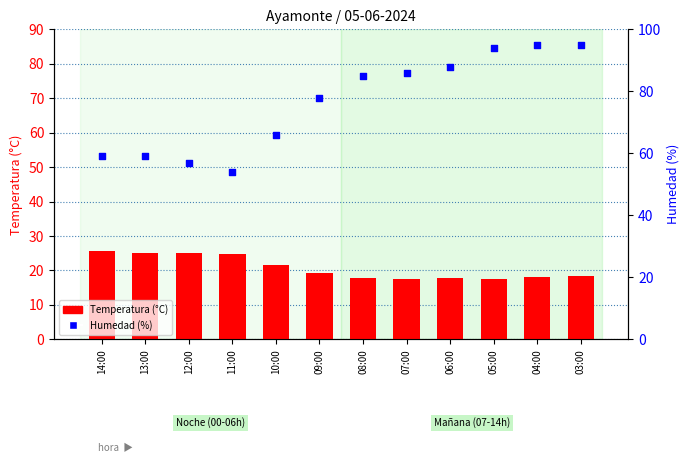

What is the total value across all series at 07:00?

103.5